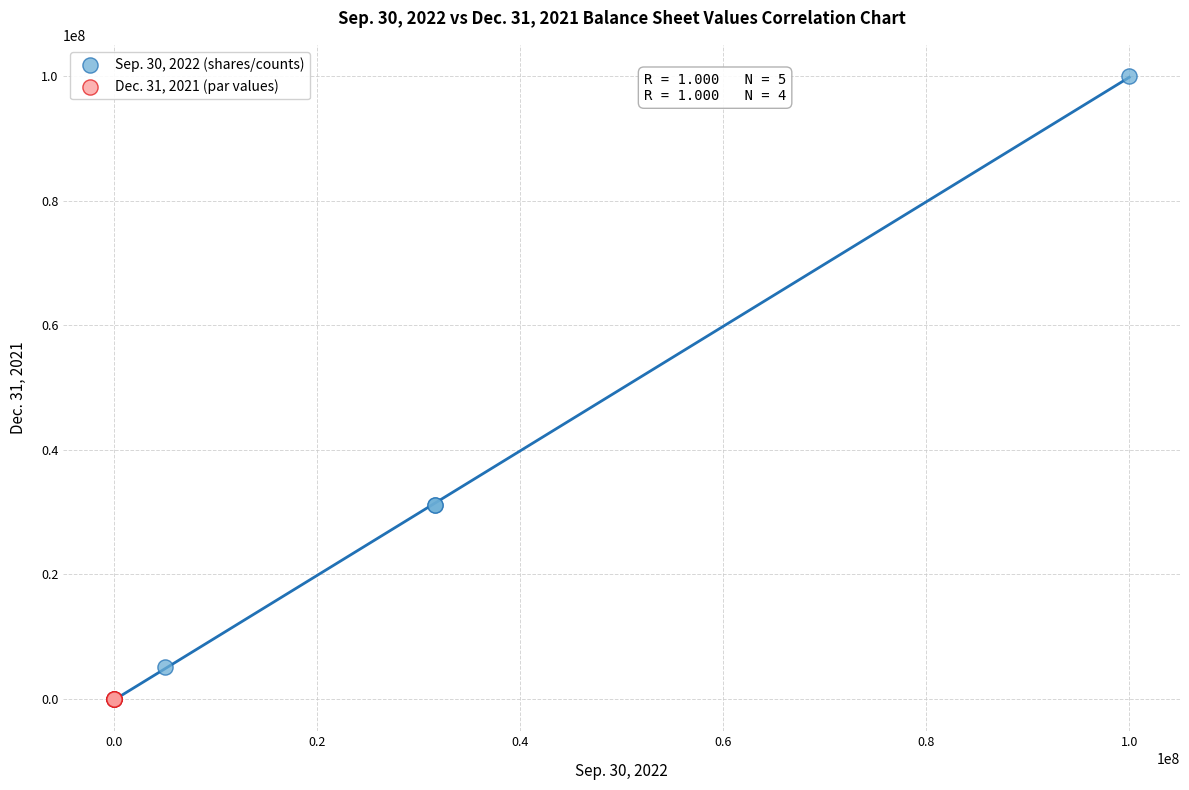

Which series has the largest Y range (max minus min)?

Sep. 30, 2022 (shares/counts)